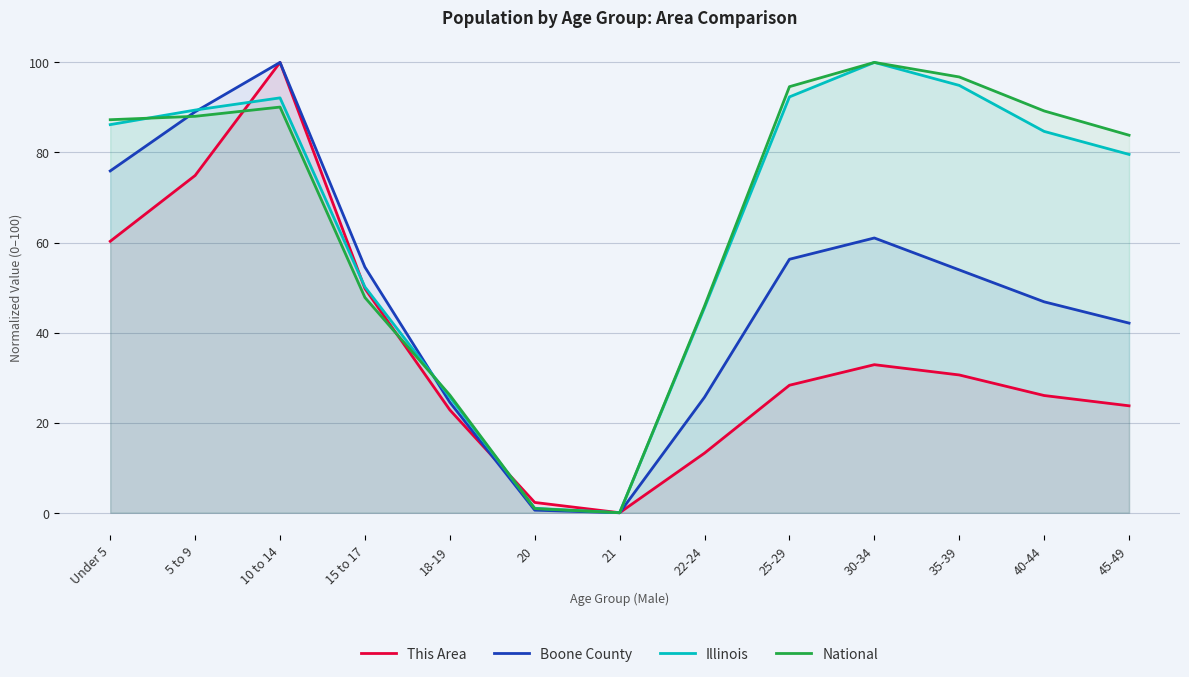

What are all the series names shown in the legend?

This Area, Boone County, Illinois, National